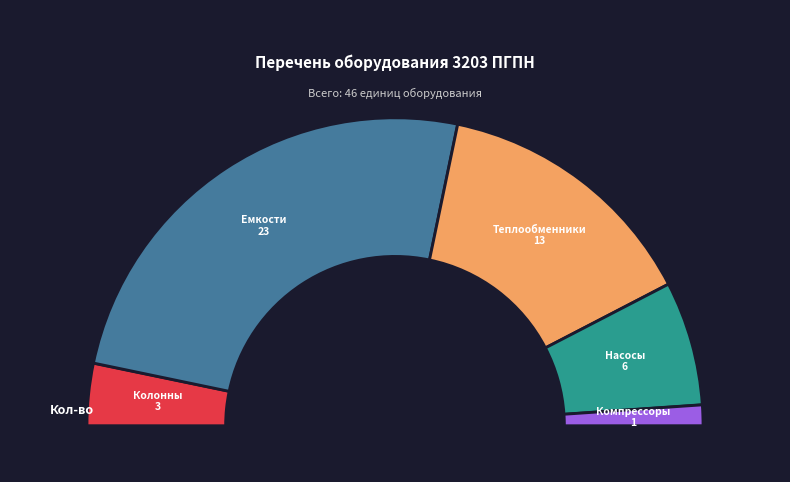

Combined, what portion of the pie is Компрессоры and Теплообменники?

30.4%